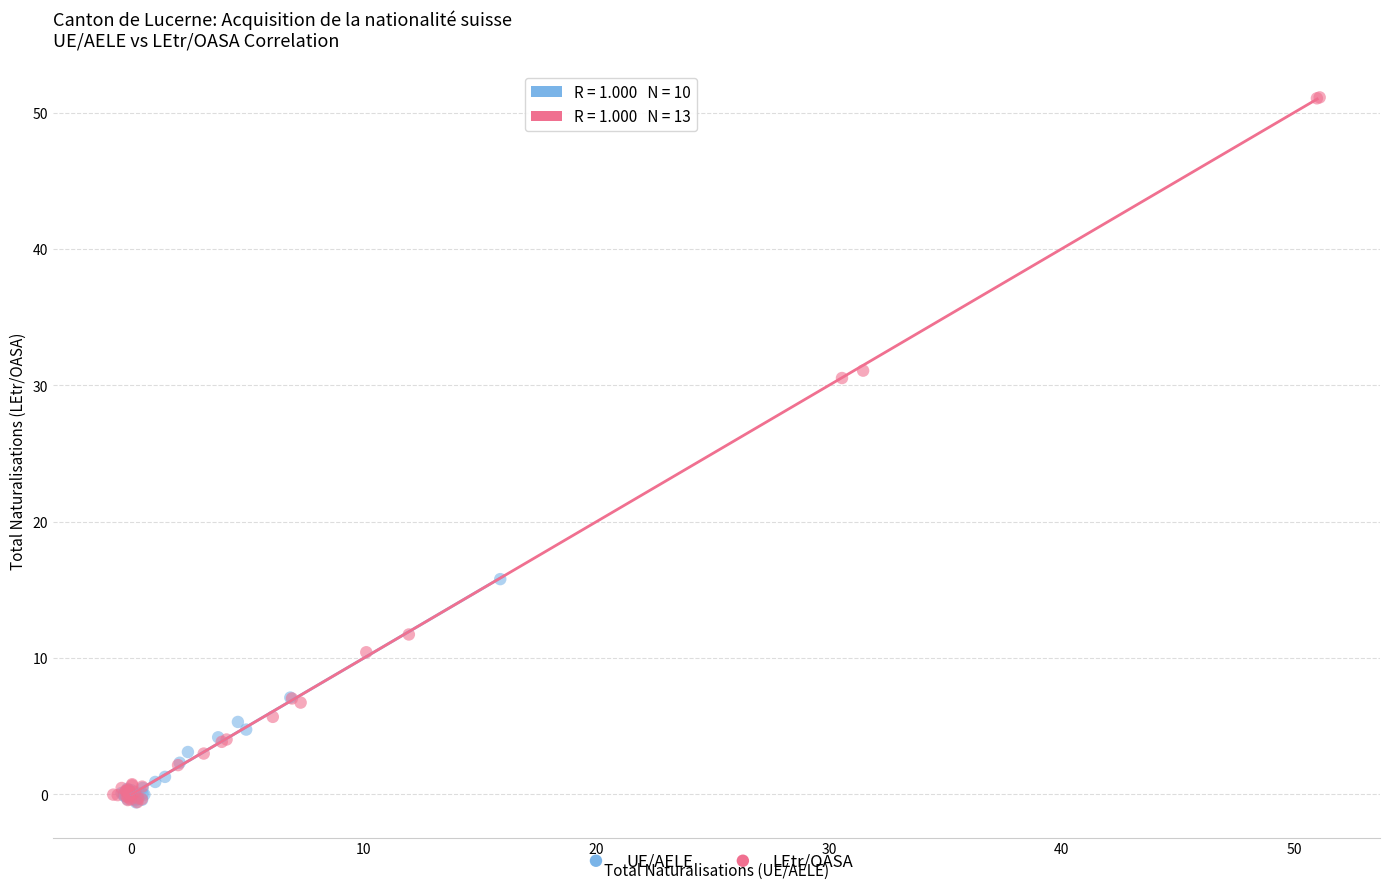

Which series reaches the maximum Y coordinate?

LEtr/OASA